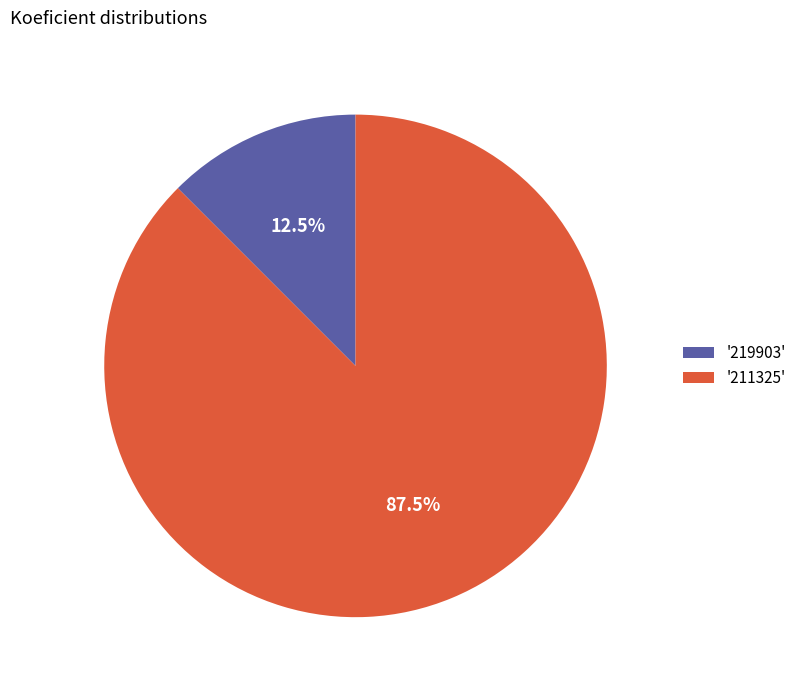

Combined, do '211325' and '219903' account for over 50%?

Yes